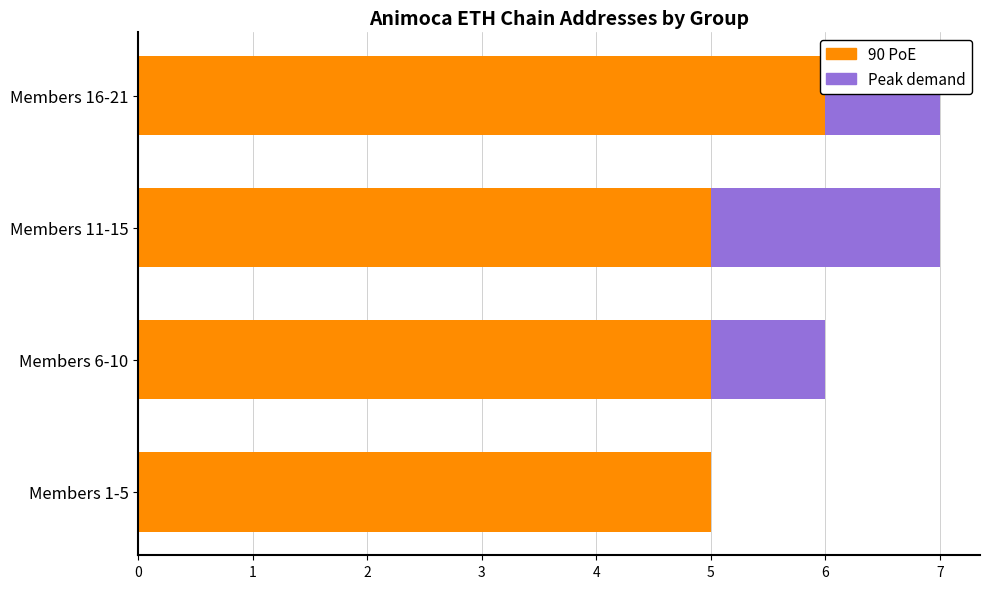

True or false: 90 PoE has a value of 6 at Members 16-21.

True